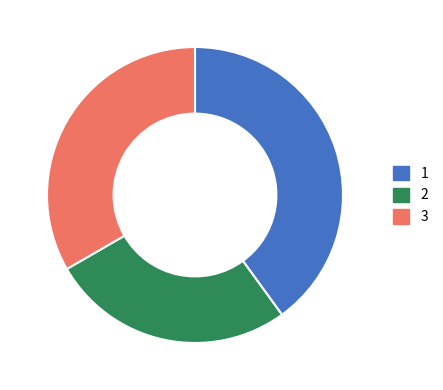

Does any single category account for the majority?

No